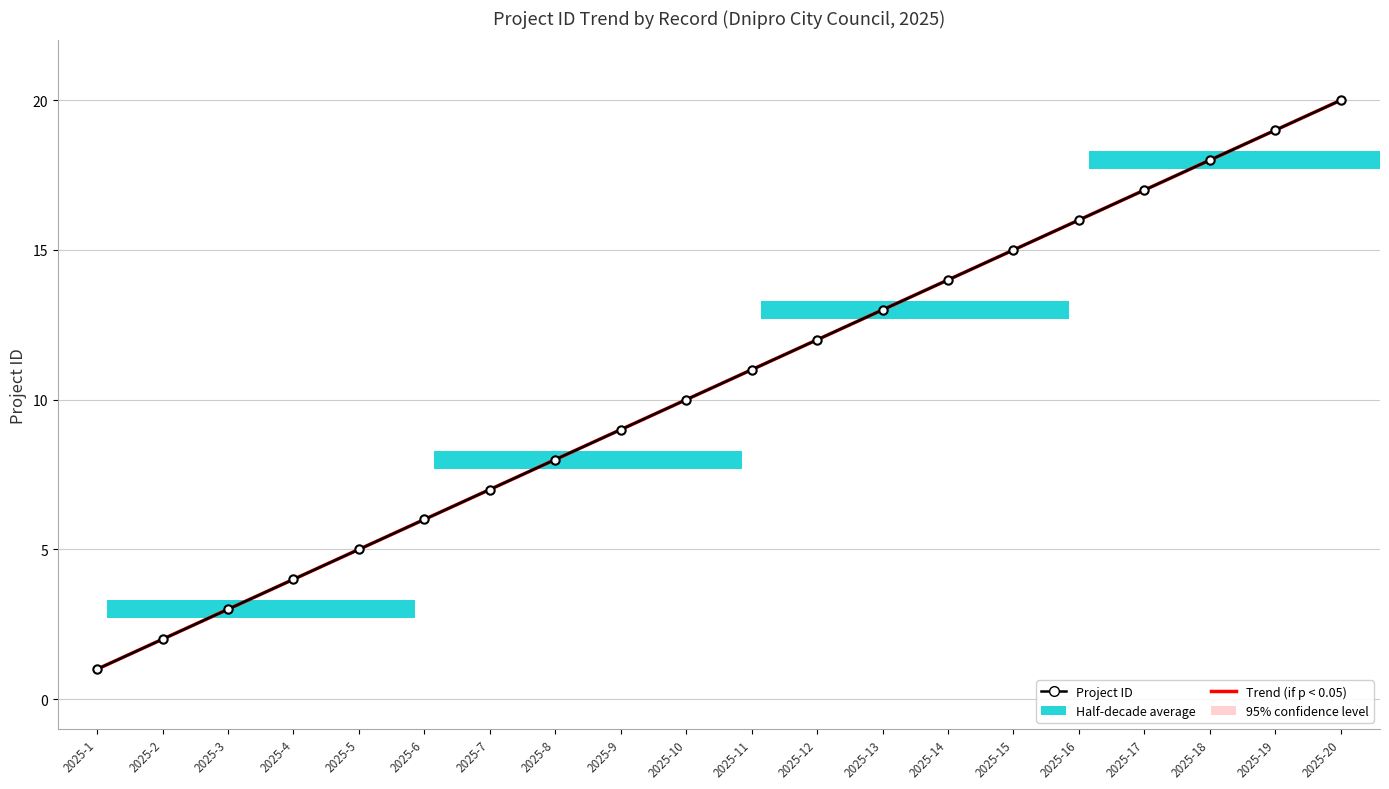

True or false: Project ID has a value of 4.8 at 2025-17.

False